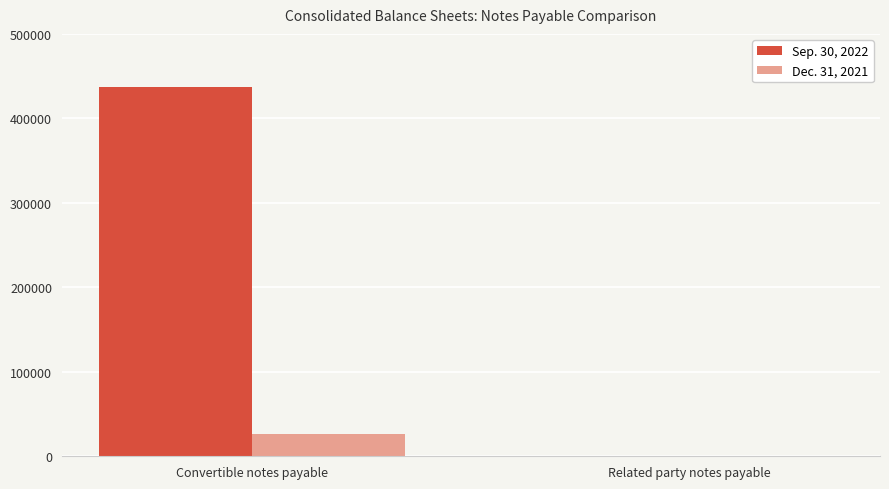

The Sep. 30, 2022 series shows 640687 at Convertible notes payable. True or false?

False